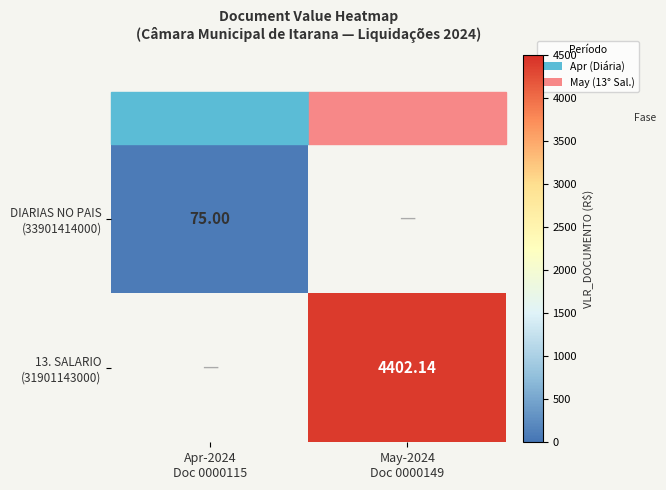

Which series has the widest spread of values?

DIARIAS NO PAIS (33901414000)